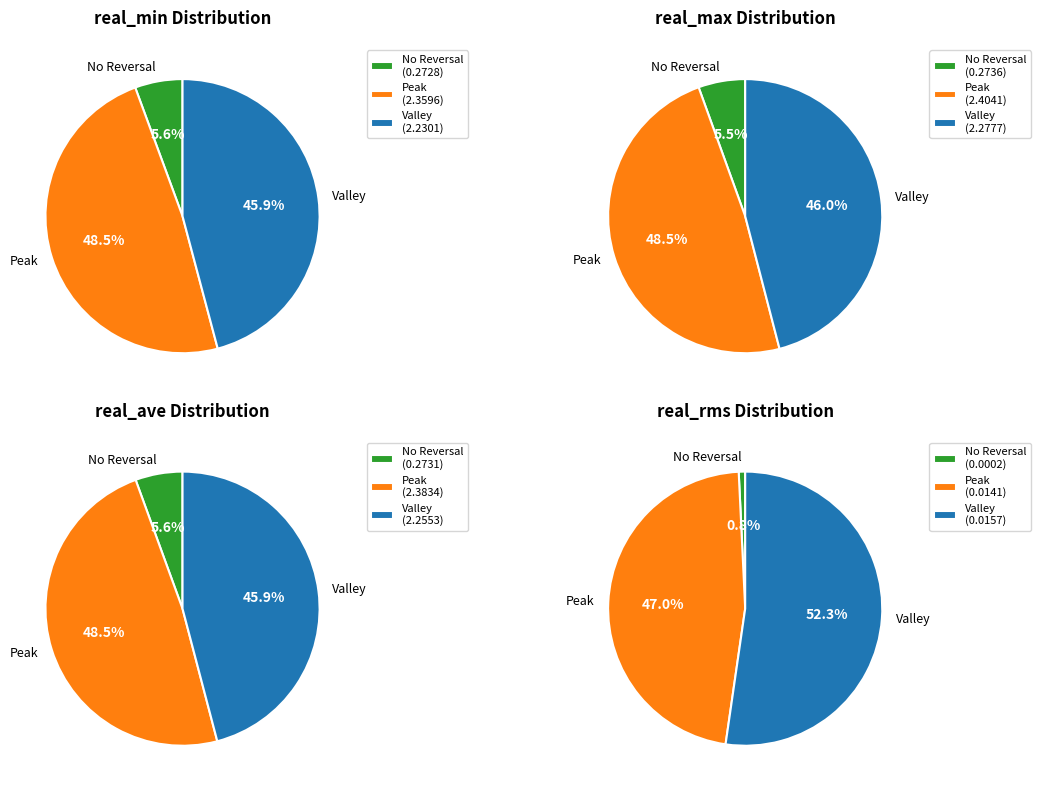

At 24228.25, list the series in order from largest to smallest.

real_max, real_ave, real_min, real_rms